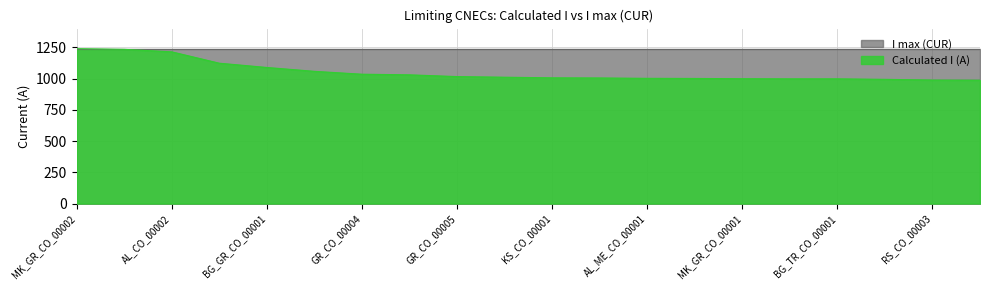

What is the change in value from KS_CO_00001 to BG_TR_CO_00002?

-1